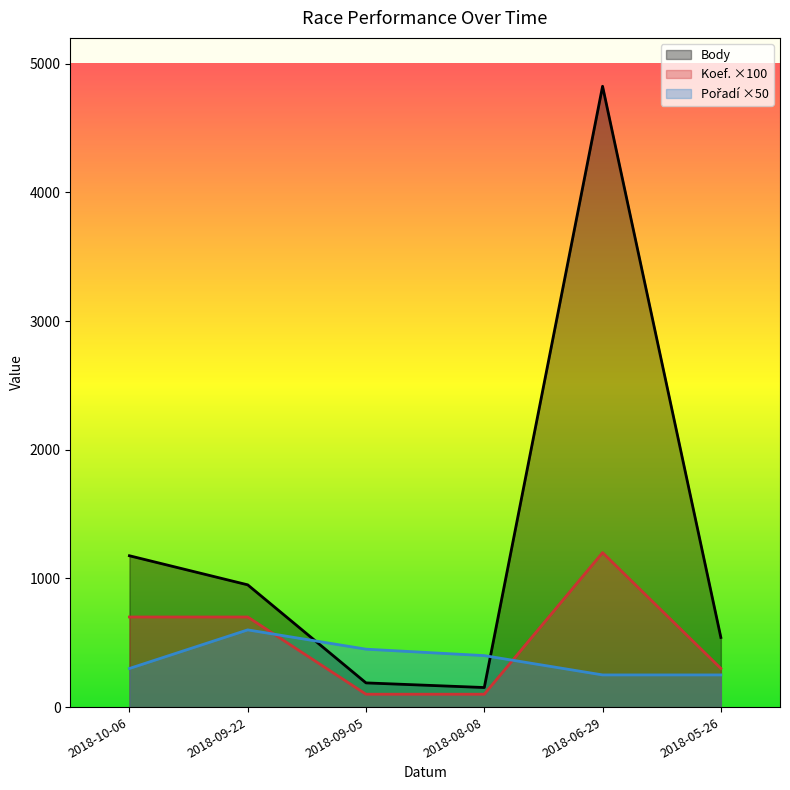

What is the spread (max minus min) of values at 2018-09-22?

350